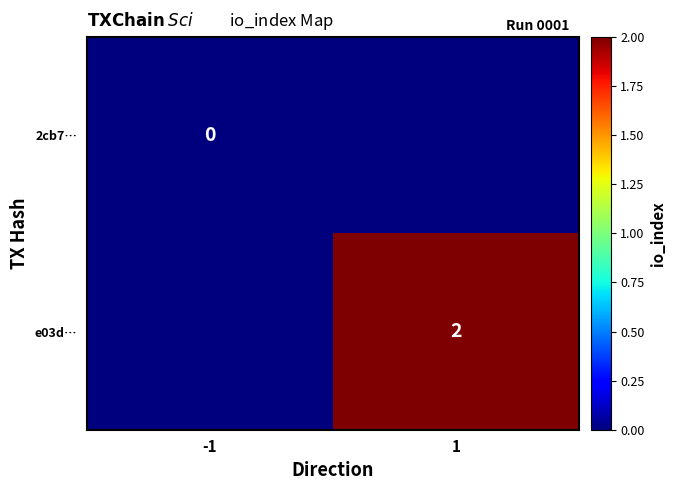

The value of e03d… at 1 is 1. True or false?

False